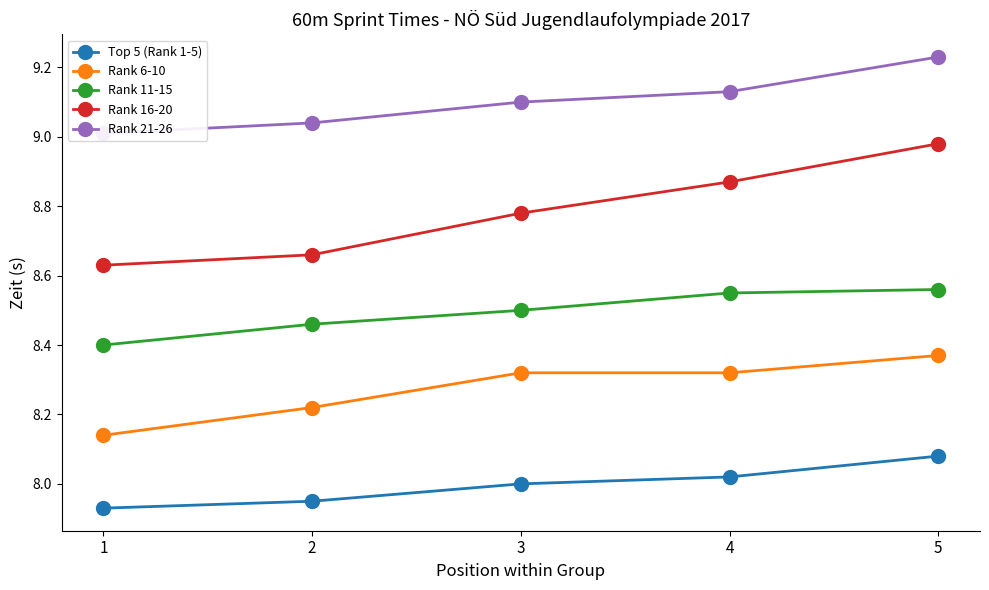

At which label does Rank 16-20 reach its minimum?

1